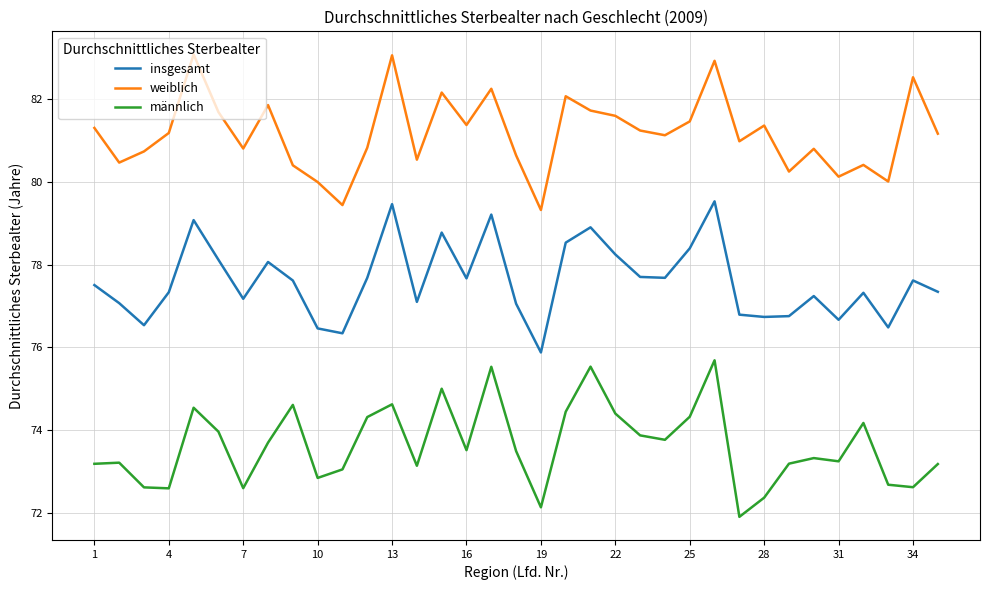

Which series has the largest total across all categories?

weiblich